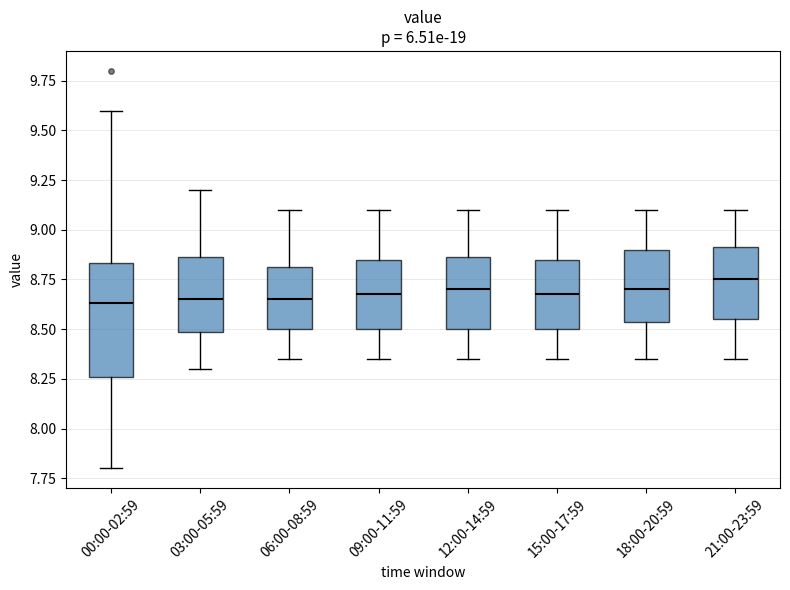

Reading left to right, transcribe this box plot: for each box, give where its median line is, the range the box spans, and where its two whiskers end, as read against the y-axis. The values are not printed on the chart, so give them approximately, as read against the axis.

00:00-02:59: median 8.65, box 8.25 to 8.85, whiskers 7.80 to 9.60
03:00-05:59: median 8.65, box 8.50 to 8.85, whiskers 8.30 to 9.20
06:00-08:59: median 8.65, box 8.50 to 8.80, whiskers 8.35 to 9.10
09:00-11:59: median 8.70, box 8.50 to 8.85, whiskers 8.35 to 9.10
12:00-14:59: median 8.70, box 8.50 to 8.85, whiskers 8.35 to 9.10
15:00-17:59: median 8.70, box 8.50 to 8.85, whiskers 8.35 to 9.10
18:00-20:59: median 8.70, box 8.55 to 8.90, whiskers 8.35 to 9.10
21:00-23:59: median 8.75, box 8.55 to 8.90, whiskers 8.35 to 9.10